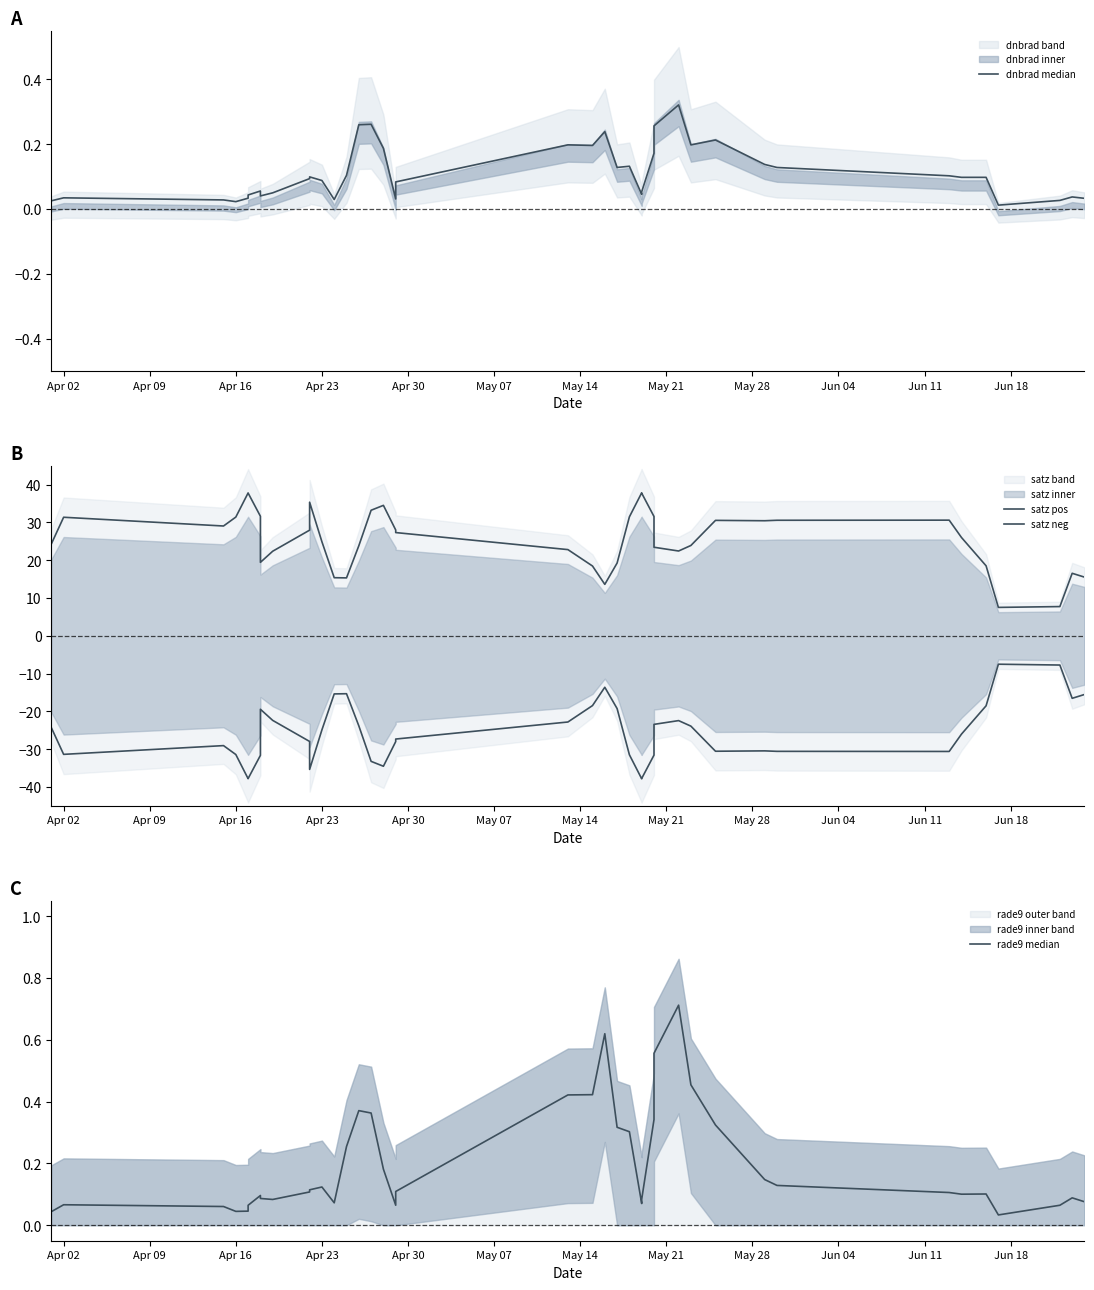

What is the sum of all dnbrad median values?

4.4